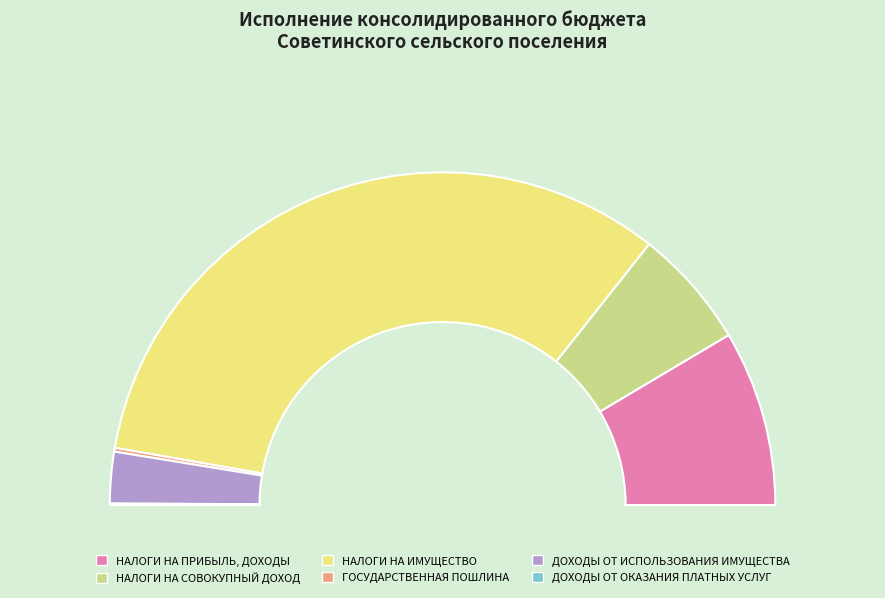

Combined, what portion of the pie is ГОСУДАРСТВЕННАЯ ПОШЛИНА and ДОХОДЫ ОТ ОКАЗАНИЯ ПЛАТНЫХ УСЛУГ?

0.5%